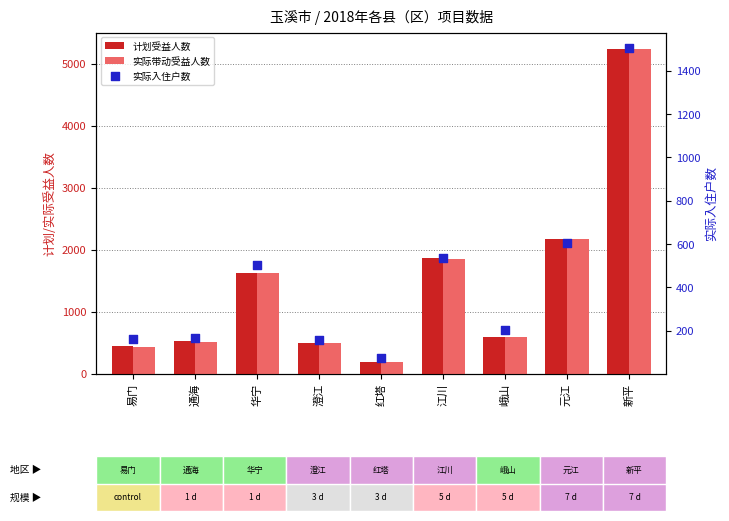

Which series reaches the minimum Y coordinate?

实际入住户数